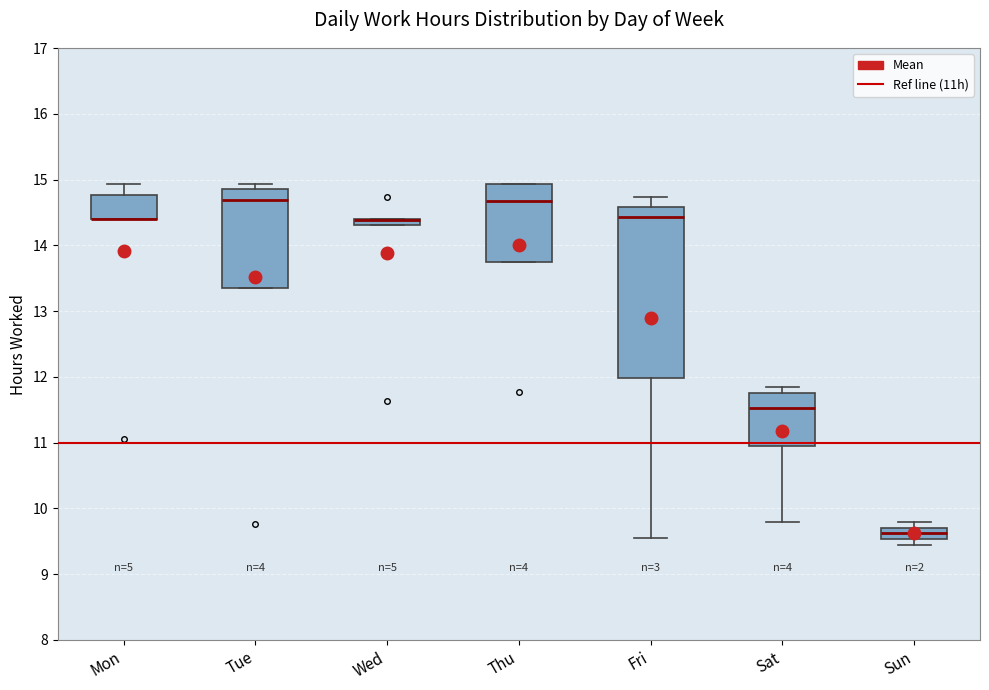

Which box is the tallest, from its lower edge to its upper edge?

Fri